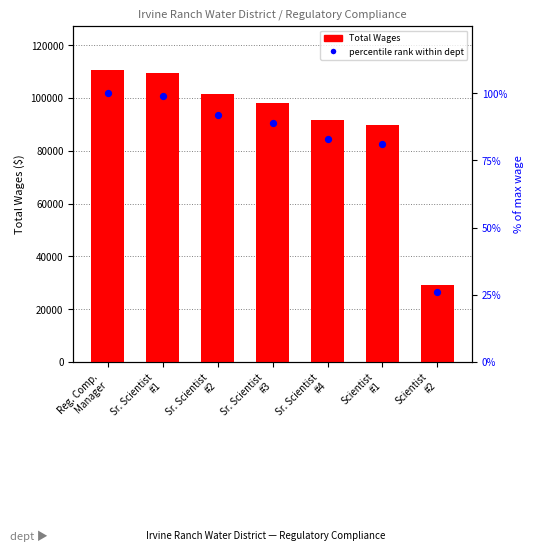

Which series reaches the maximum Y coordinate?

Total Wages